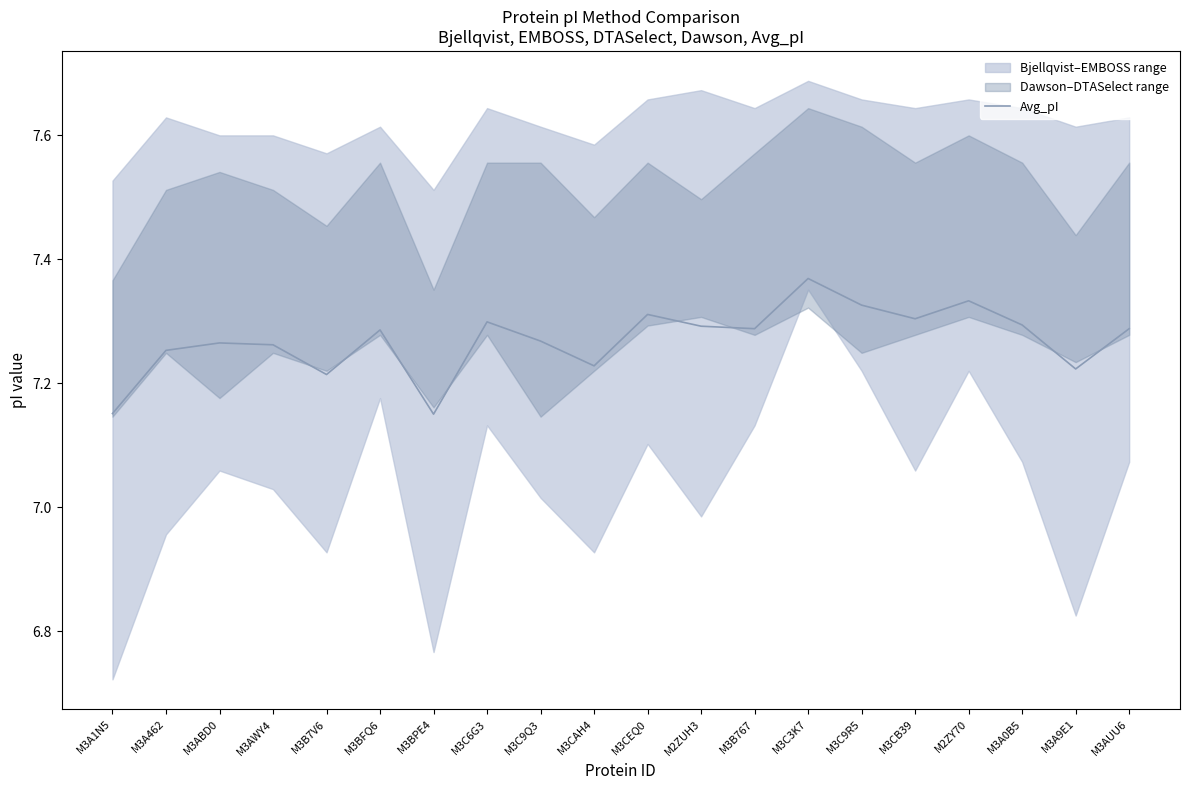

Rank the categories by value from lowest to highest.

M3BPE4, M3A1N5, M3B7V6, M3A9E1, M3CAH4, M3A462, M3AWY4, M3ABD0, M3C9Q3, M3BFQ6, M3B767, M3AUU6, M2ZUH3, M3A0B5, M3C6G3, M3CB39, M3CEQ0, M3C9R5, M2ZY70, M3C3K7